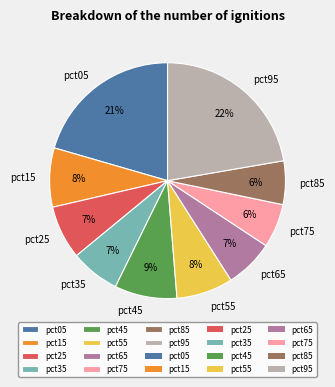

To the nearest percent, what portion does pct35 represent?

7%